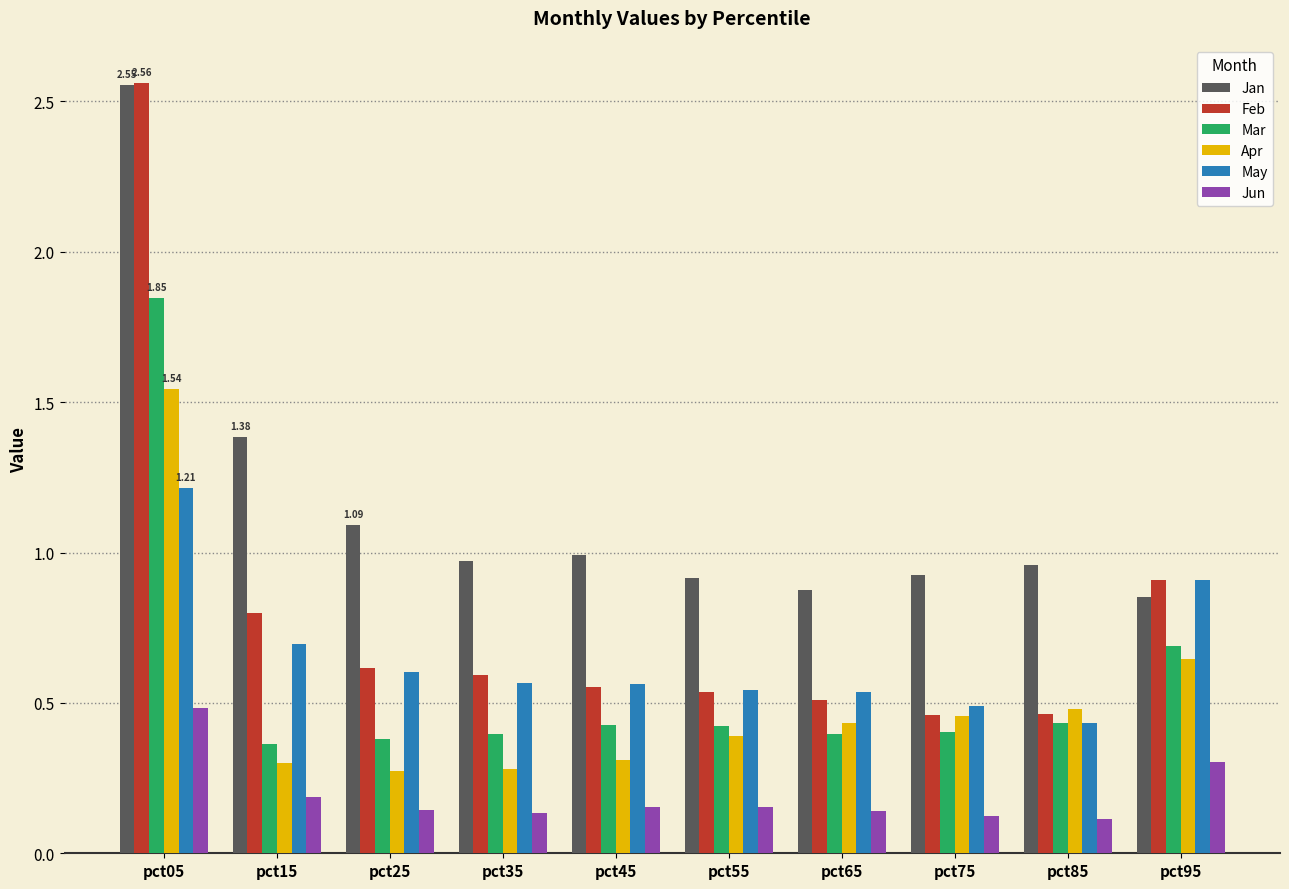

Which series has the largest range (max minus min)?

Feb